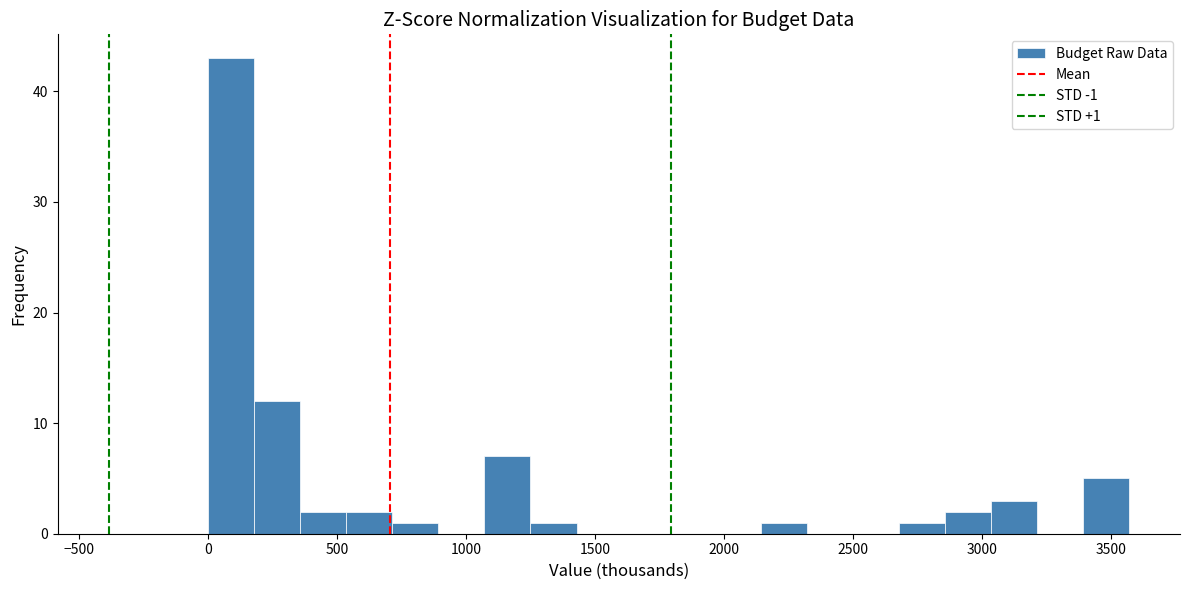

Around what value on the x-axis is the tallest bar? Give the approximate position of its centre, as read against the axis.

100